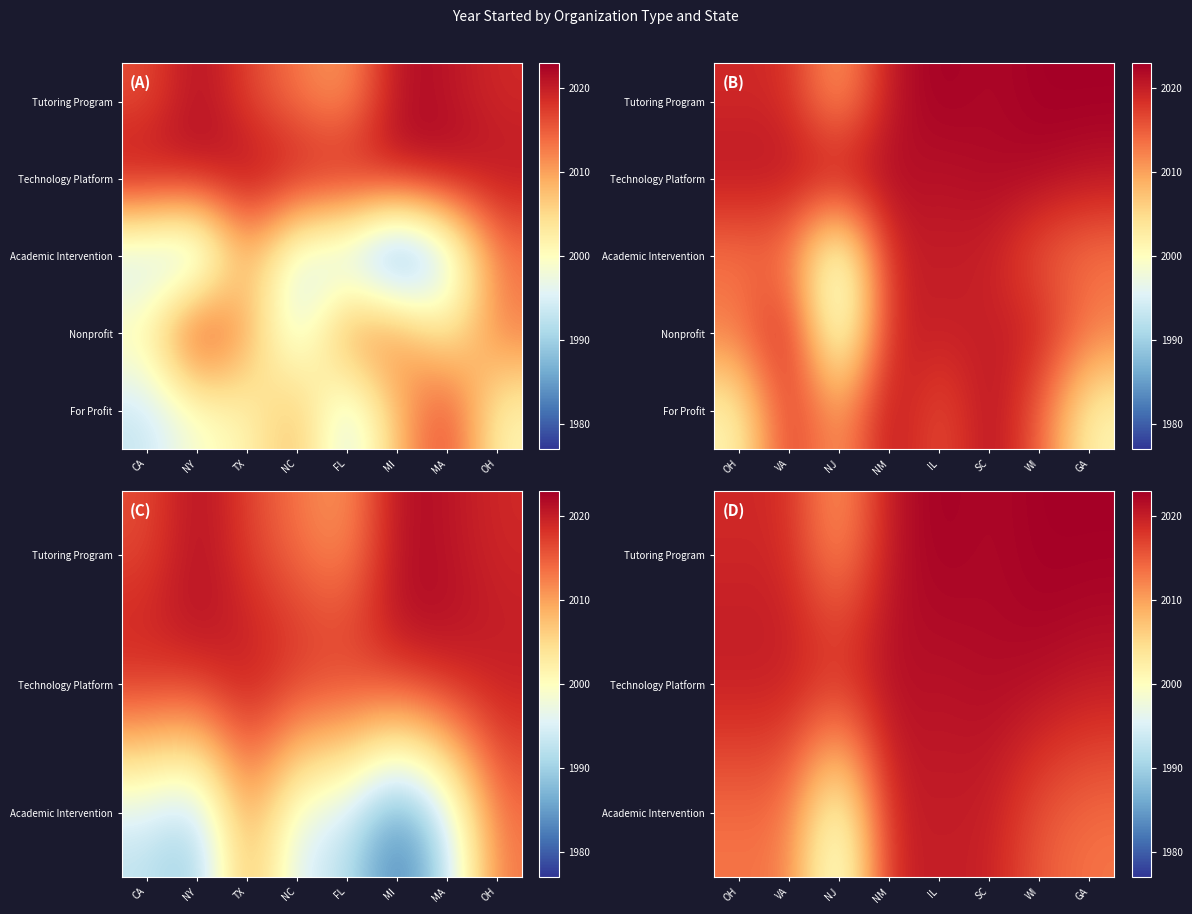

What is the sum of the Academic Intervention values at SC and WI?

4035